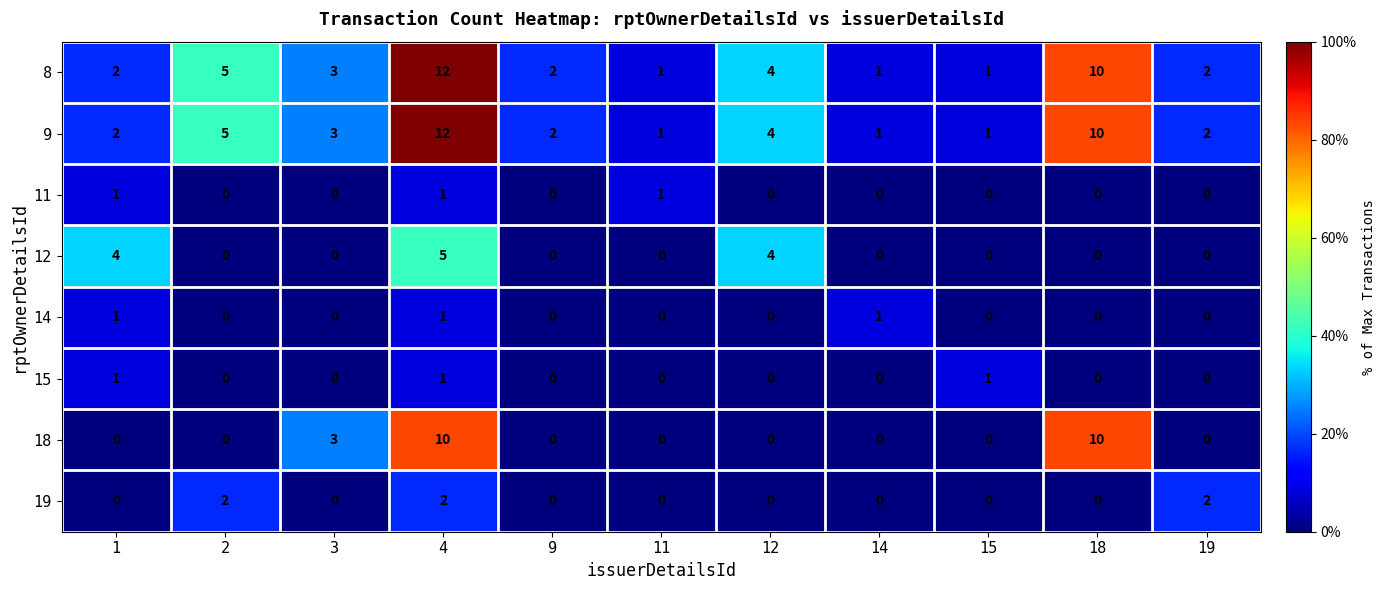

How many 11 values are between 0 and 1?

11